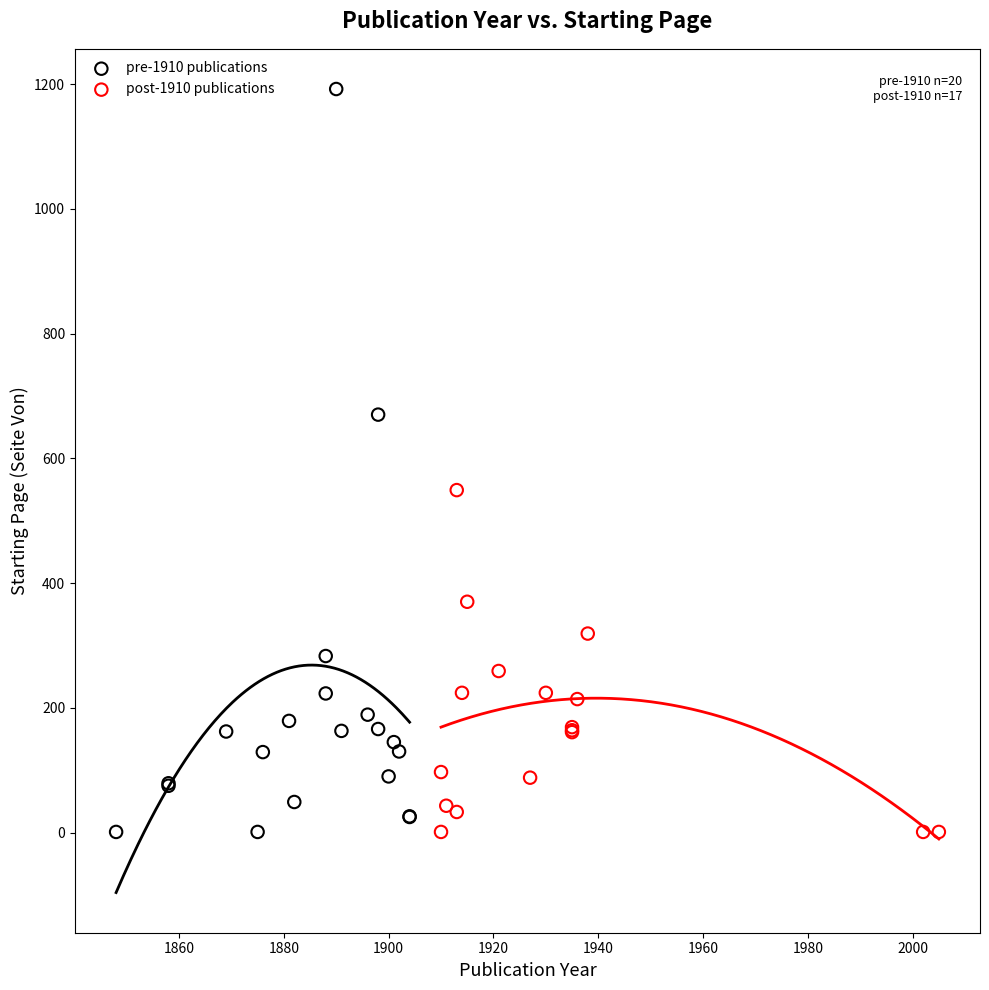

What are all the series names shown in the legend?

pre-1910 publications, post-1910 publications